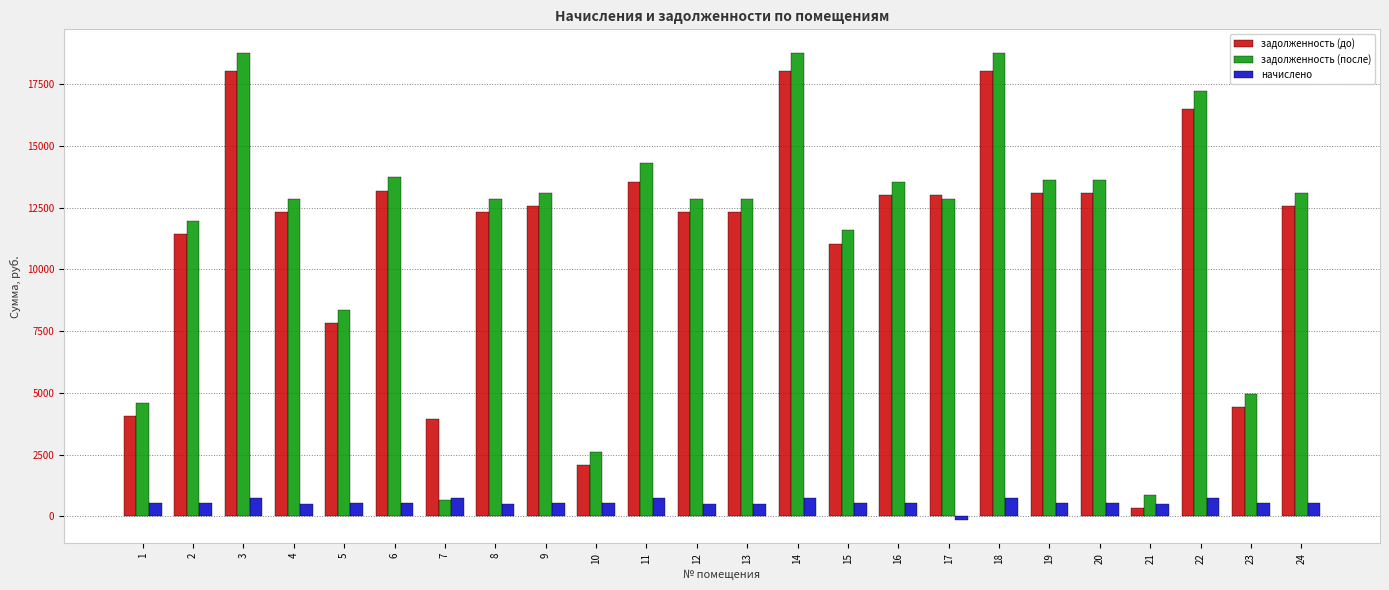

Read the задолженность (до) value at 1.

4048.8